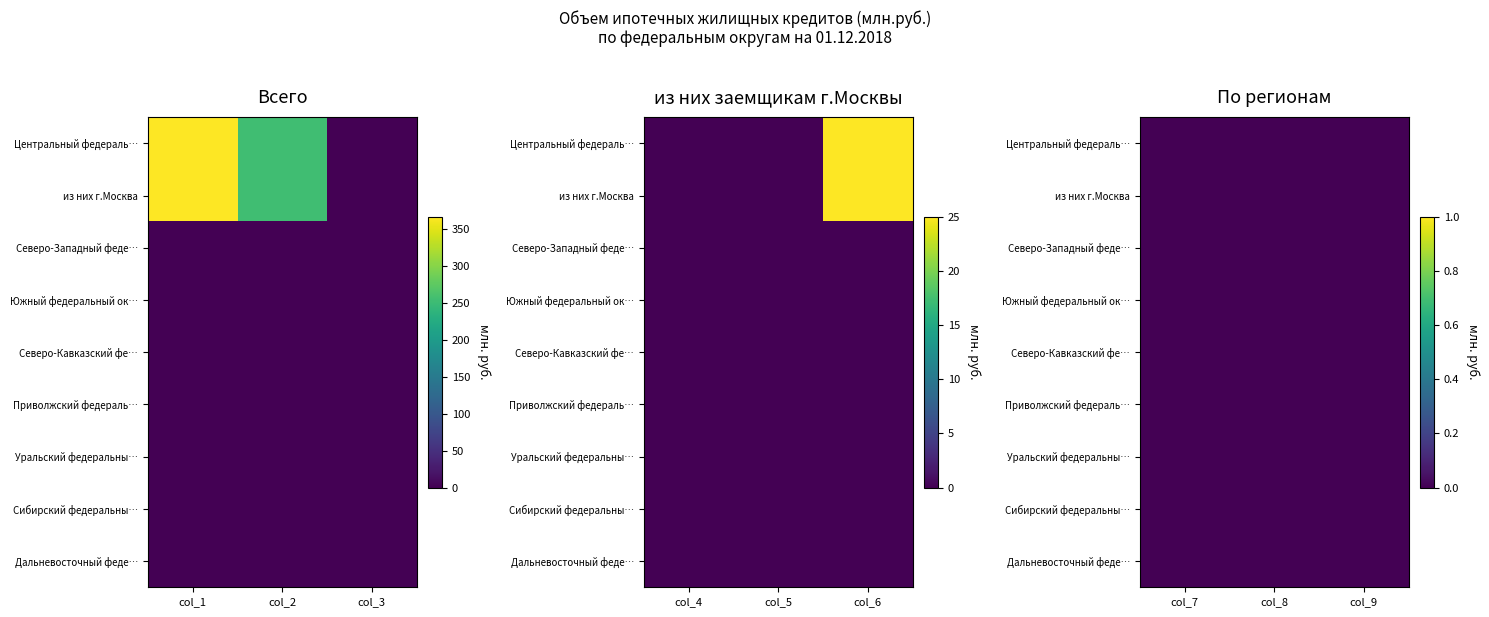

Reading left to right, list all the values displayed in this chart.

Центральный федеральный округ: 0=367	1=254	2=0	3=0	4=0	5=25	6=0	7=0	8=0
из них г.Москва: 0=367	1=254	2=0	3=0	4=0	5=25	6=0	7=0	8=0
Северо-Западный федеральный округ: 0=0	1=0	2=0	3=0	4=0	5=0	6=0	7=0	8=0
Южный федеральный округ: 0=0	1=0	2=0	3=0	4=0	5=0	6=0	7=0	8=0
Северо-Кавказский федеральный округ: 0=0	1=0	2=0	3=0	4=0	5=0	6=0	7=0	8=0
Приволжский федеральный округ: 0=0	1=0	2=0	3=0	4=0	5=0	6=0	7=0	8=0
Уральский федеральный округ: 0=0	1=0	2=0	3=0	4=0	5=0	6=0	7=0	8=0
Сибирский федеральный округ: 0=0	1=0	2=0	3=0	4=0	5=0	6=0	7=0	8=0
Дальневосточный федеральный округ: 0=0	1=0	2=0	3=0	4=0	5=0	6=0	7=0	8=0